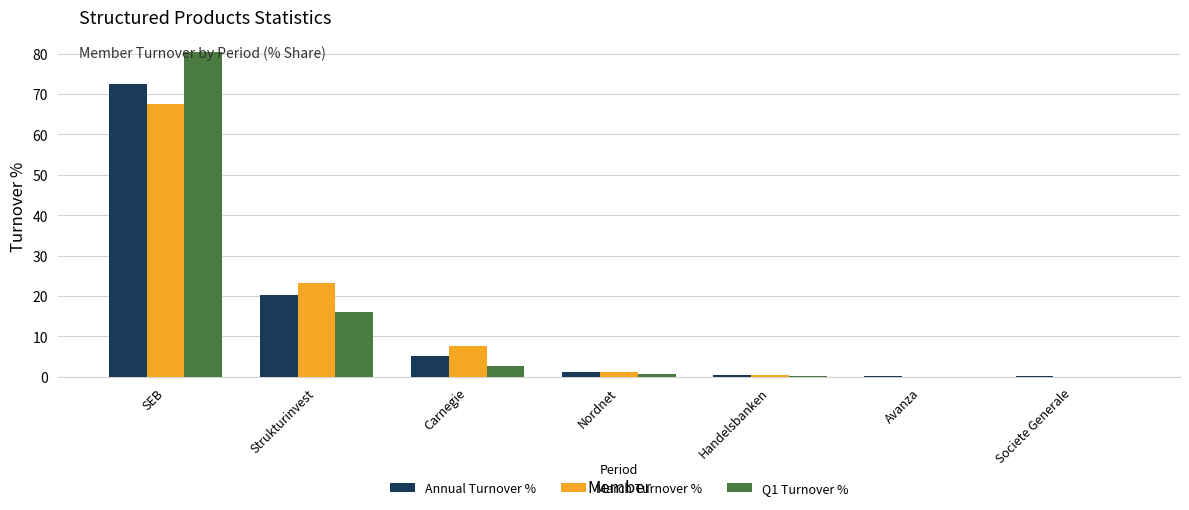

What is the approximate value of Annual Turnover % at Strukturinvest?

20.4